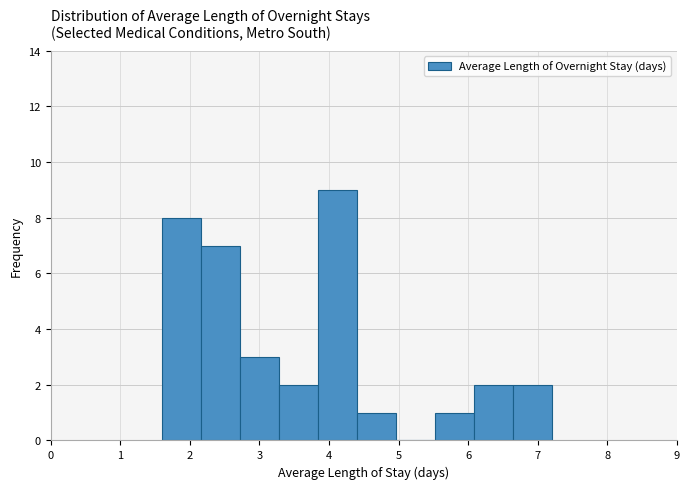

What is the height of the bar covering 5.52 to 6.08 on the x-axis? Neither the bar edges nor the heights are printed on the chart, so give them approximately, as read against the axes.

1